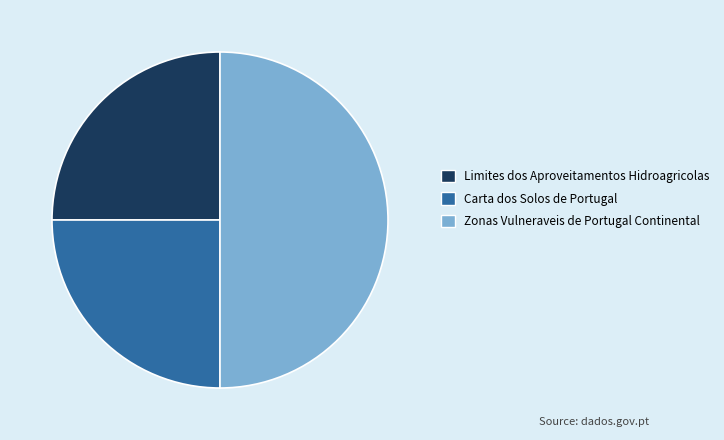

True or false: Carta dos Solos de Portugal accounts for 25% of the total.

True